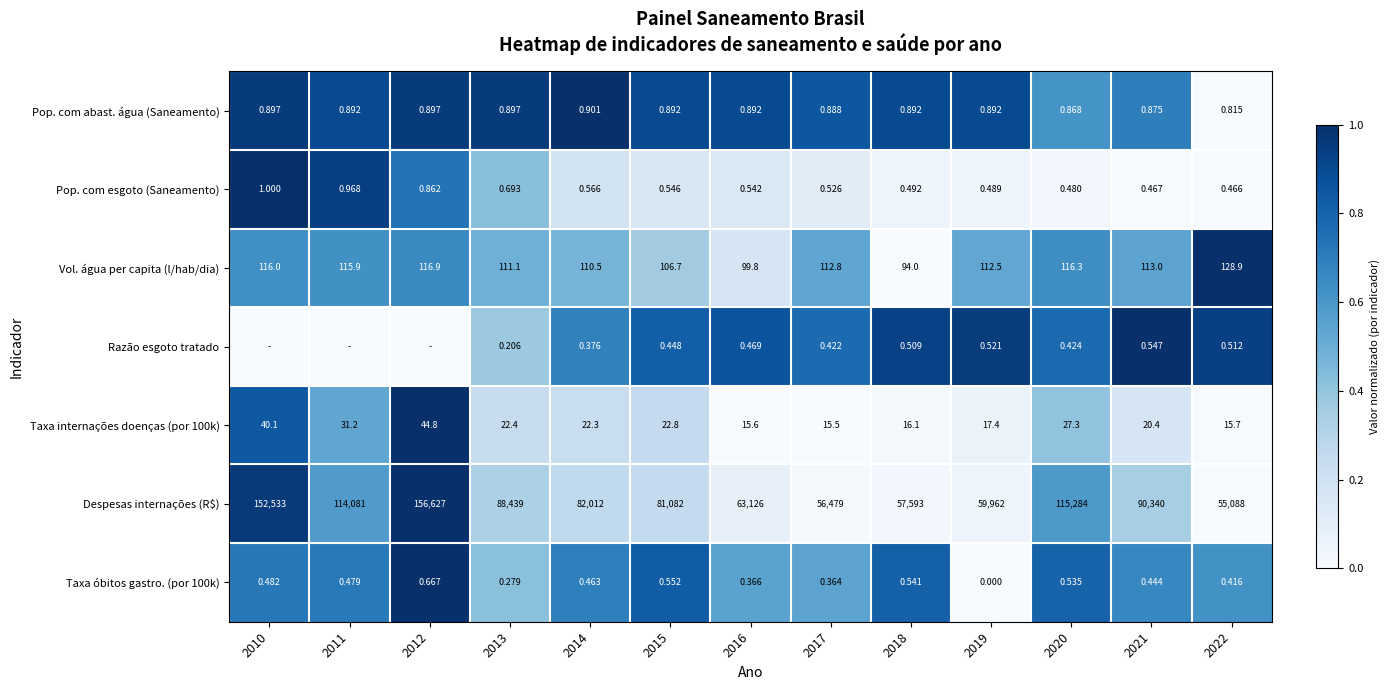

At which category is the sum across all series the highest?

2012